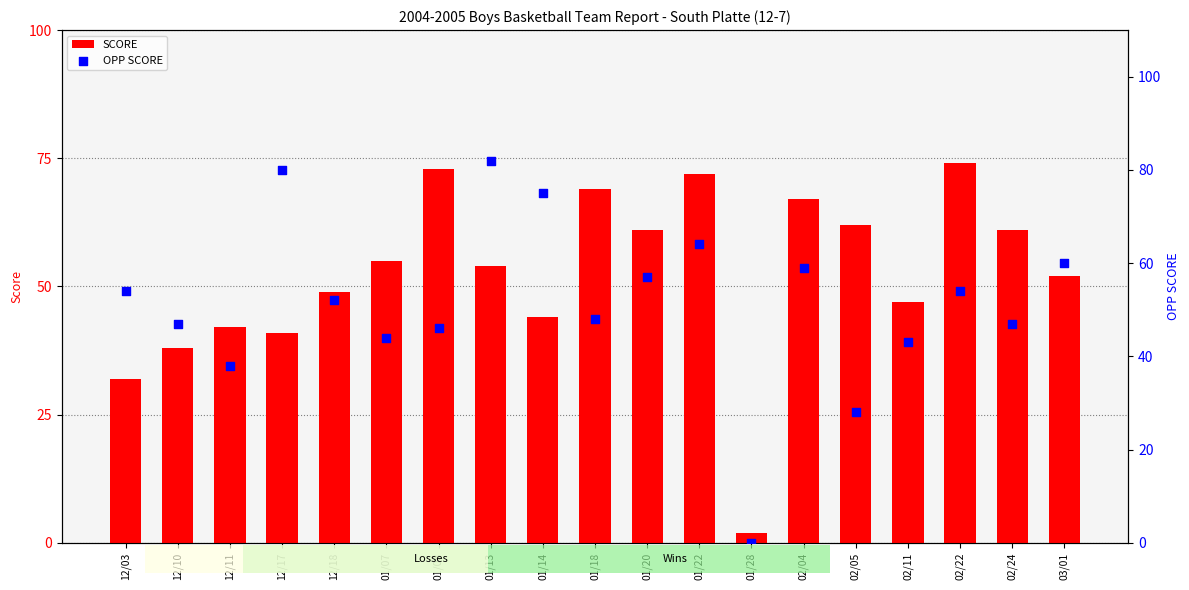

At which category is the sum across all series the highest?

01/13